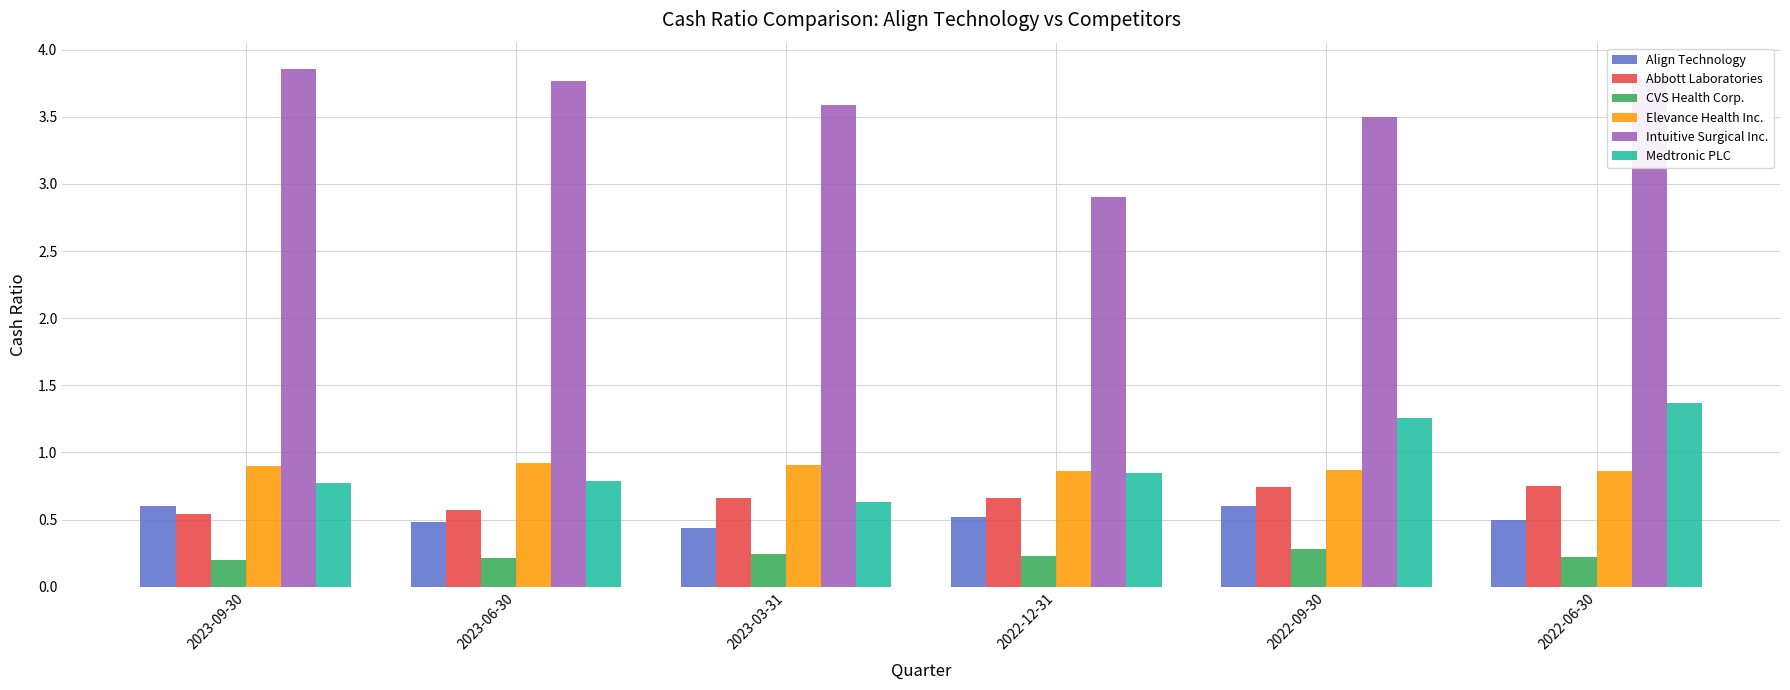

Are the bars horizontal?

No